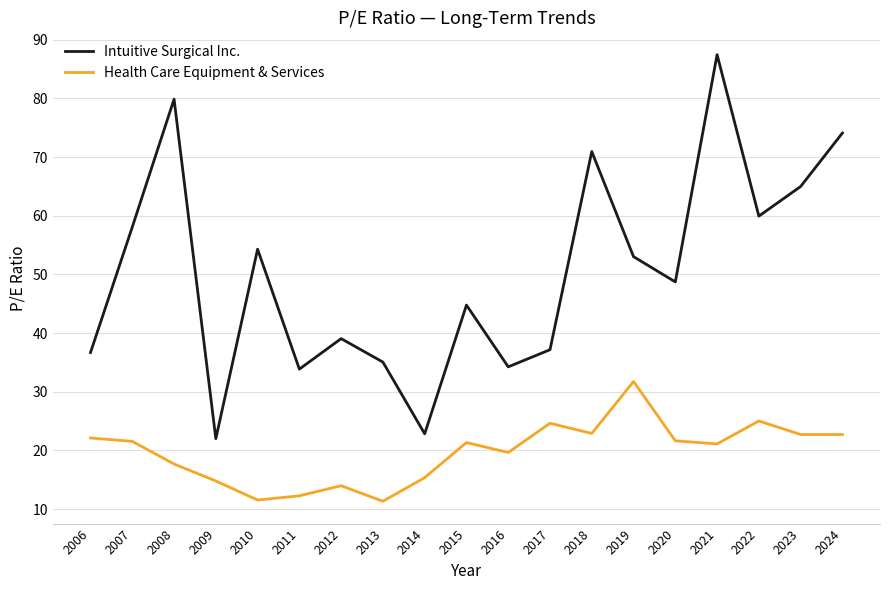

How many categories are shown in the chart?

19